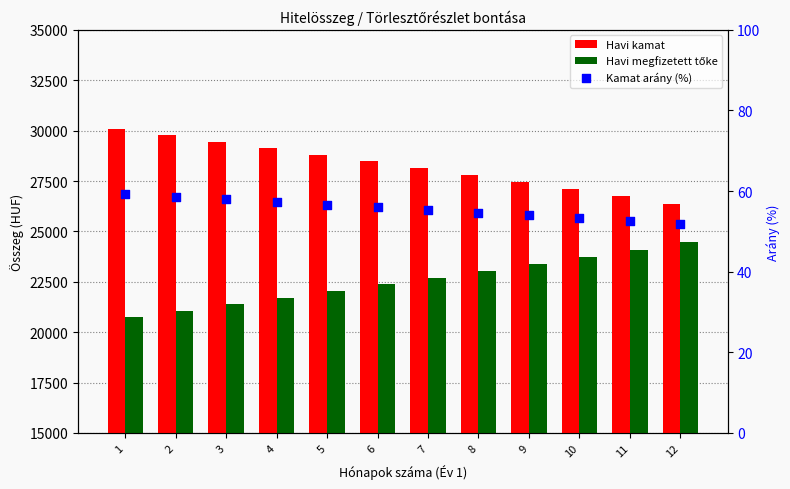

Which series has the widest spread of Y values?

Havi kamat